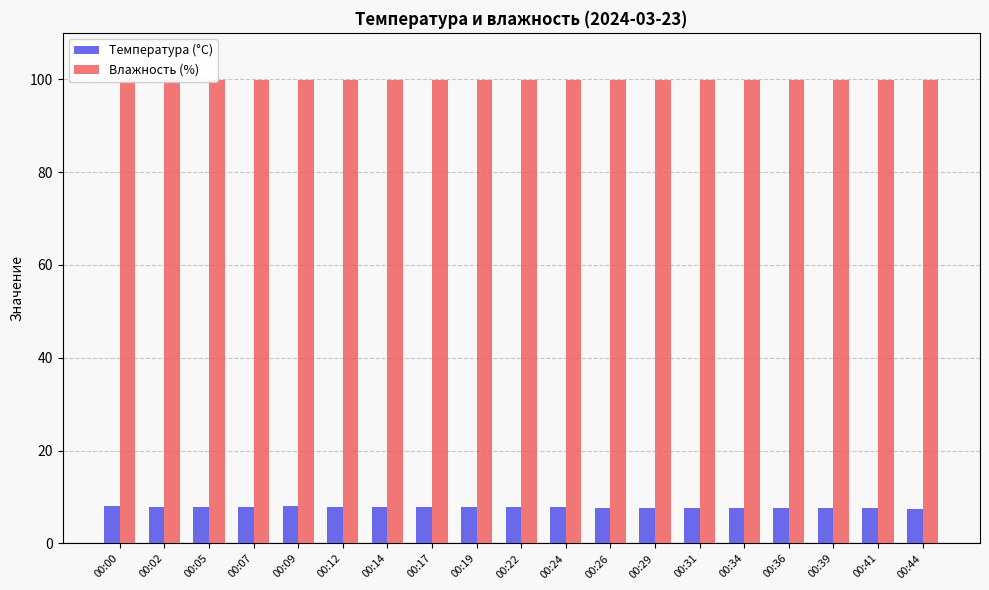

What is the value of the Влажность (%) bar at the 6th from the left?

99.9